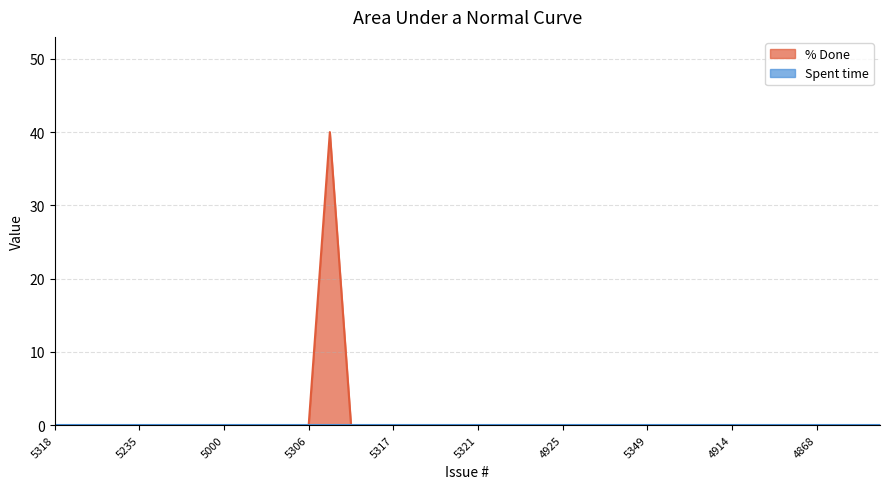

Reading left to right, extract all data points from this chart.

0	0	0	0	0	0	0	0	0	0	0	0	0	40	0	0	0	0	0	0	0	0	0	0	0	0	0	0	0	0	0	0	0	0	0	0	0	0	0	0